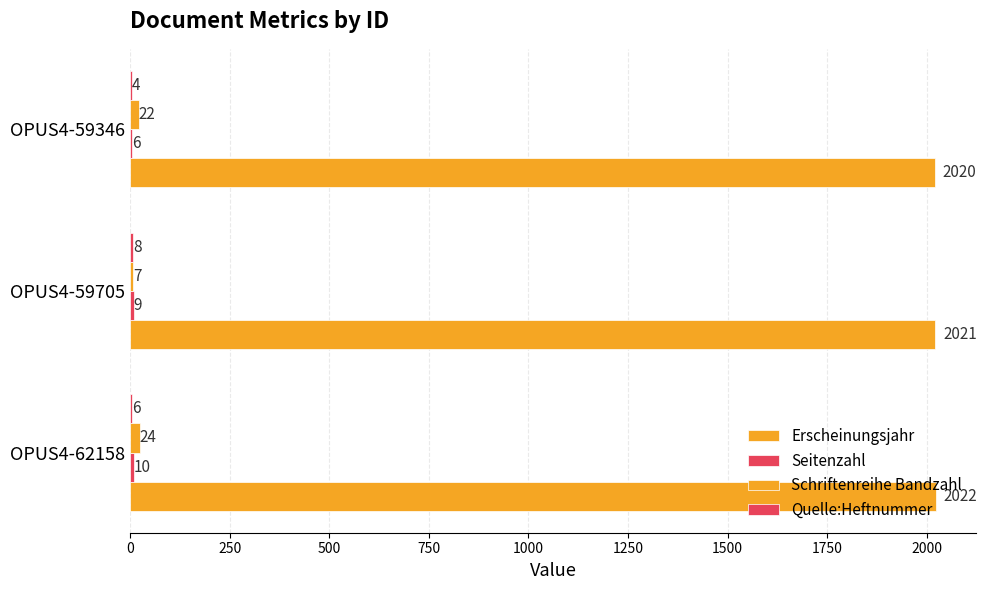

How many values in the Quelle:Heftnummer series are below 6?

1